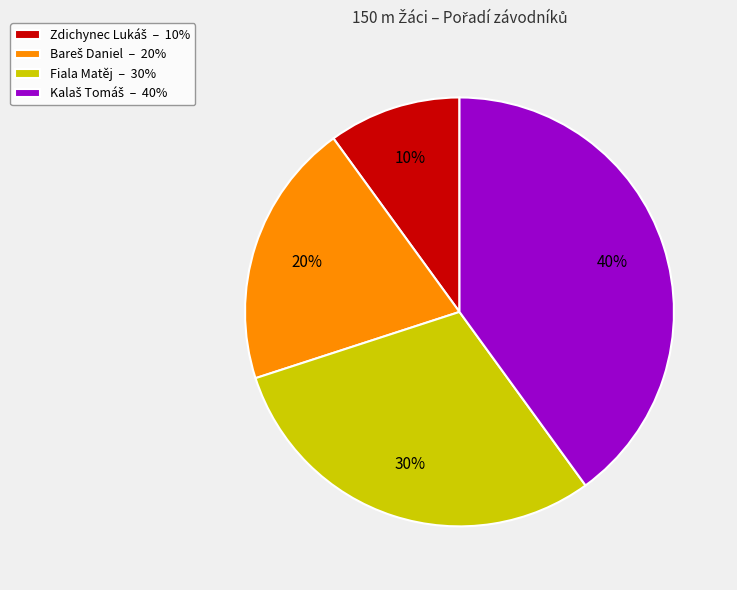

How many slices are in this pie chart?

4